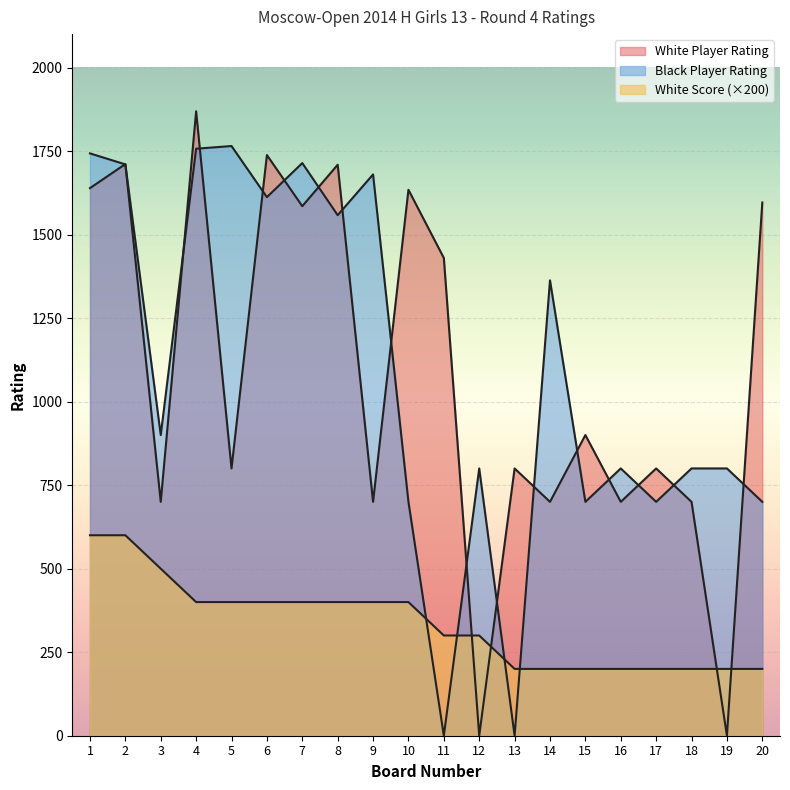

What is the maximum value shown in the chart?

1869